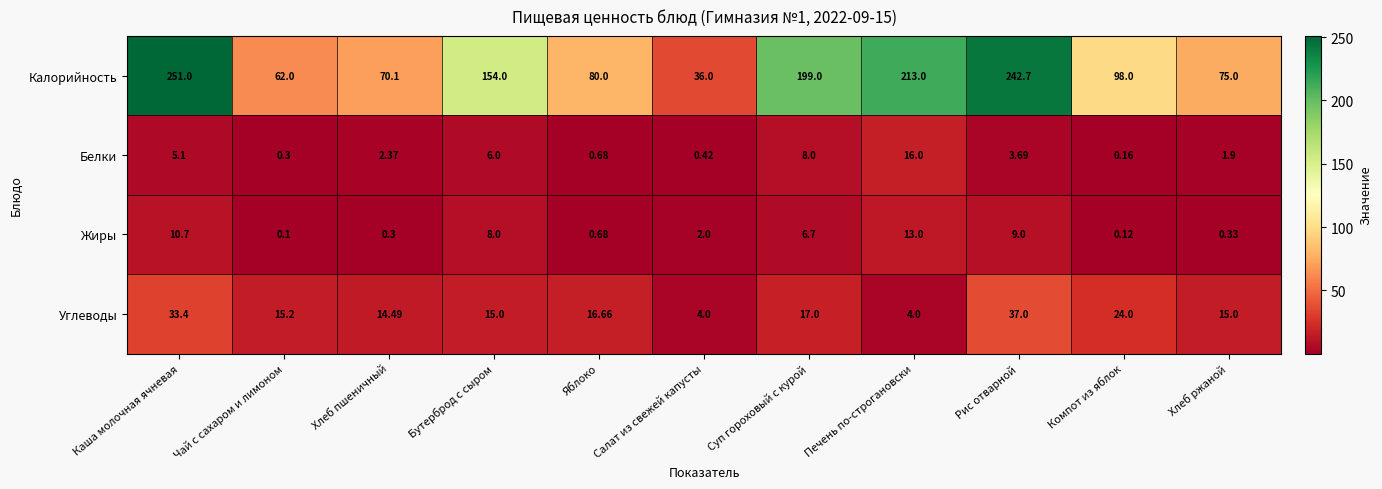

How many distinct data groups are displayed?

4